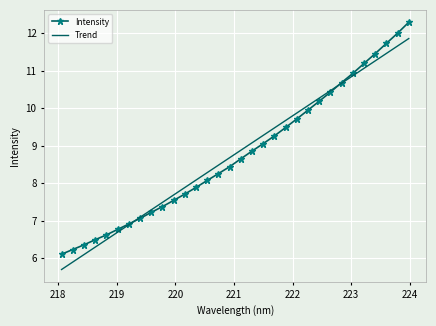

Reading left to right, what are all the values shown in this chart?

Intensity: 6.1	6.2	6.4	6.5	6.6	6.8	6.9	7.1	7.2	7.4	7.5	7.7	7.9	8.1	8.3	8.4	8.7	8.9	9.1	9.3	9.5	9.7	10.0	10.2	10.4	10.7	10.9	11.2	11.5	11.7	12.0	12.3
Trend: 5.7	5.9	6.1	6.3	6.5	6.7	6.9	7.1	7.3	7.5	7.7	7.9	8.1	8.3	8.5	8.7	8.9	9.1	9.3	9.5	9.7	9.9	10.1	10.3	10.5	10.7	10.9	11.1	11.3	11.5	11.7	11.9